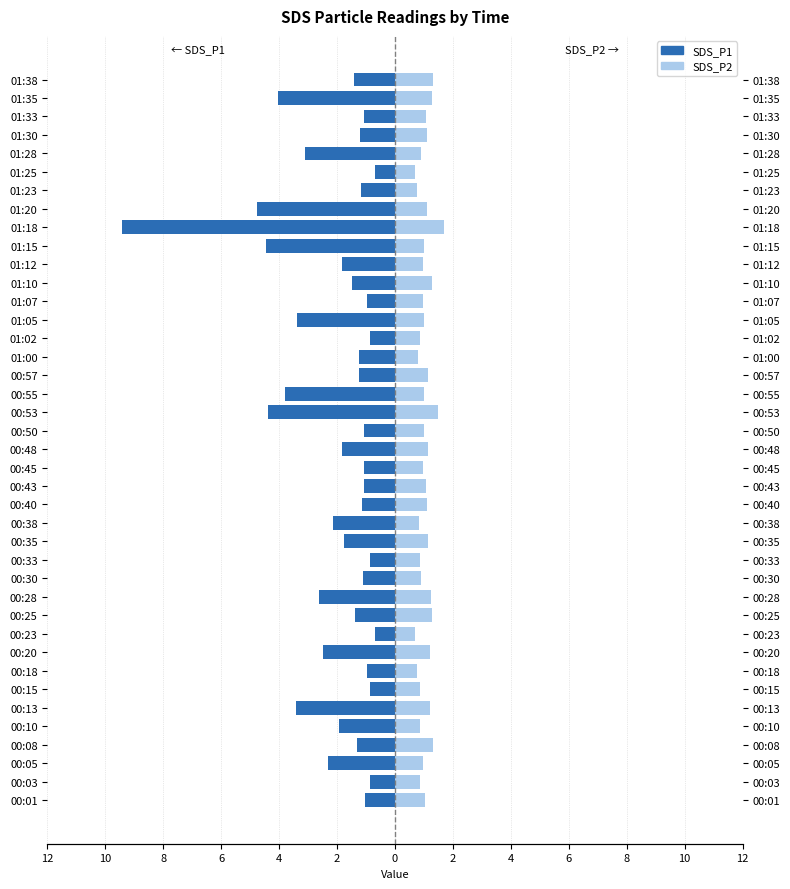

Is it true that SDS_P2 equals 1.6 at 00:48?

False